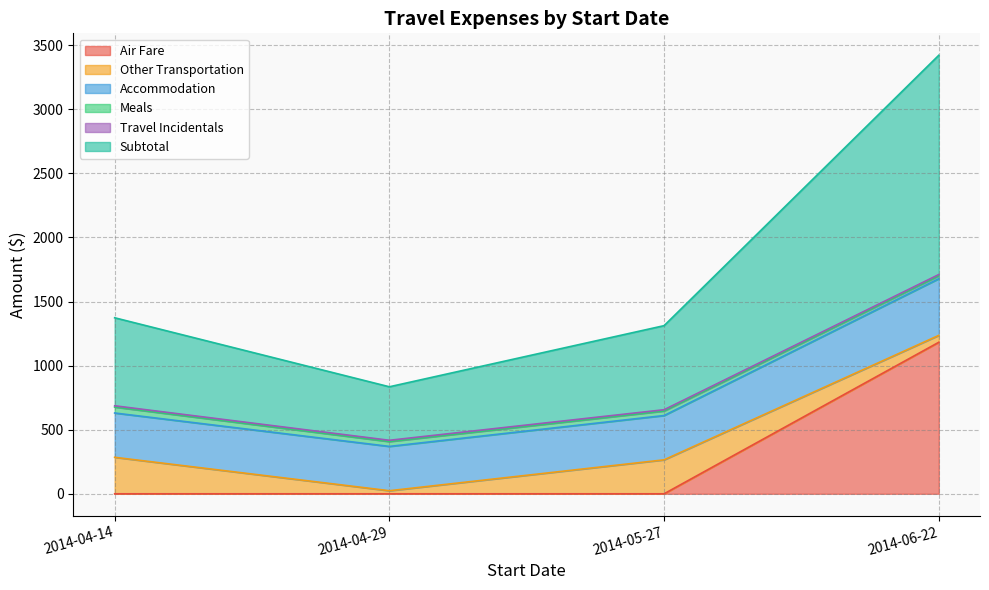

What is the spread (max minus min) of values at 2014-05-27?

656.0